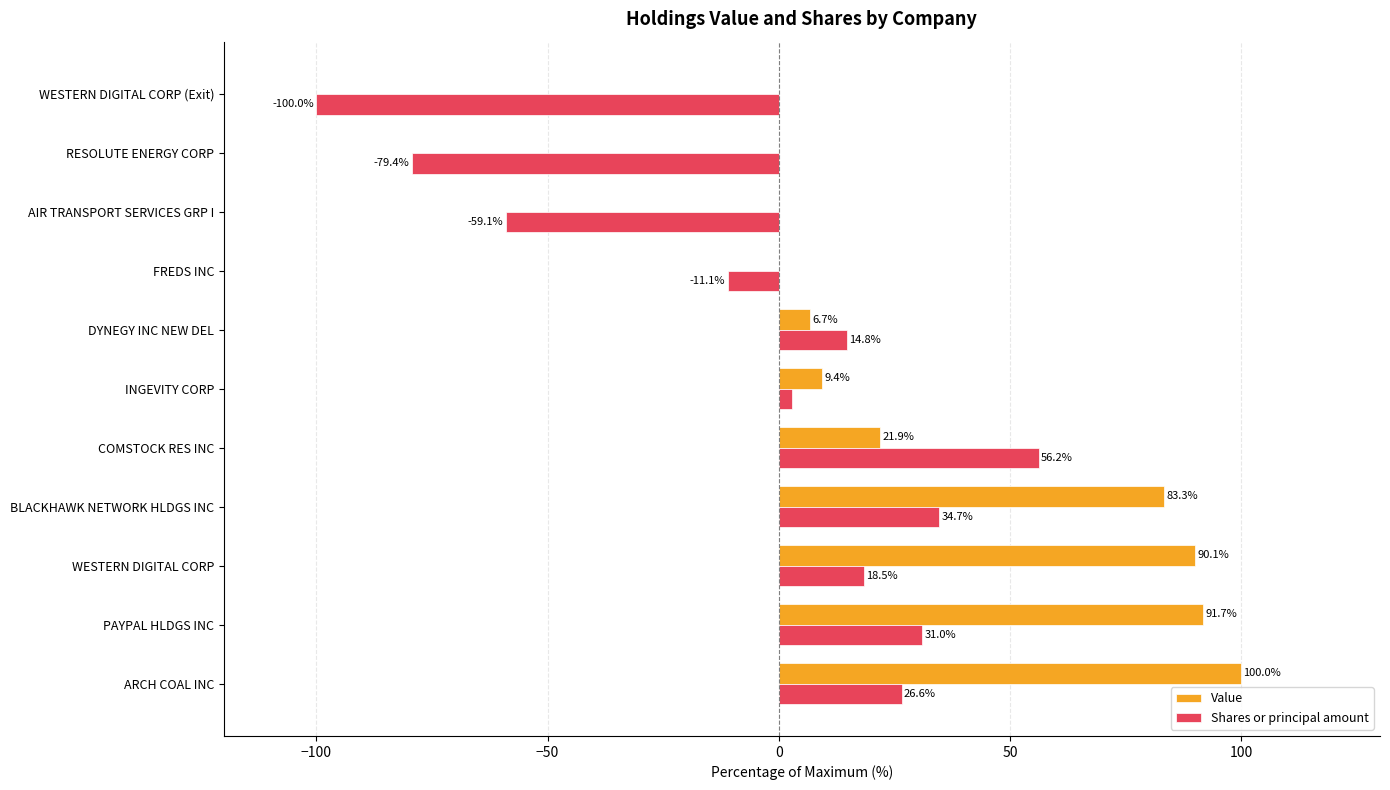

What is the greatest value displayed?

100.0